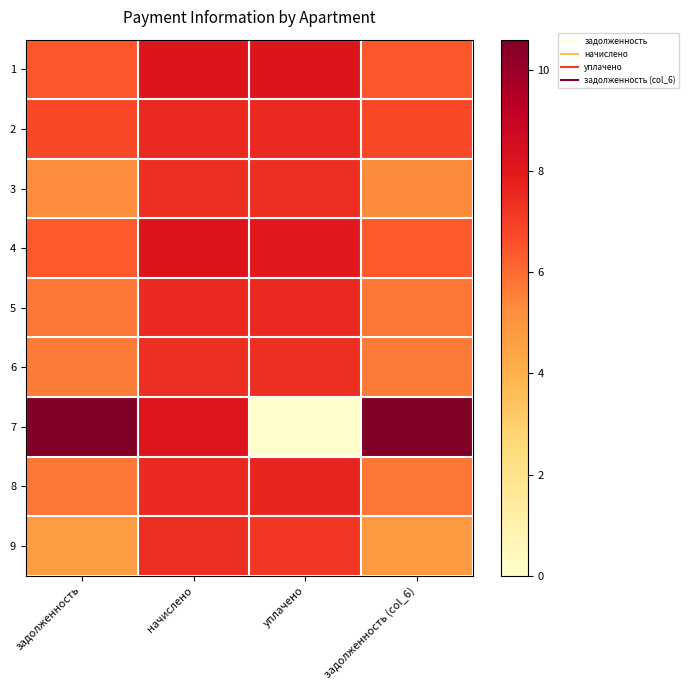

Reading left to right, what are all the values shown in this chart?

1: задолженность=6.4	начислено=8.2	уплачено=8.2	задолженность (col_6)=6.4
2: задолженность=6.8	начислено=7.5	уплачено=7.5	задолженность (col_6)=6.8
3: задолженность=5.3	начислено=7.4	уплачено=7.4	задолженность (col_6)=5.3
4: задолженность=6.4	начислено=8.2	уплачено=8.0	задолженность (col_6)=6.4
5: задолженность=5.8	начислено=7.5	уплачено=7.5	задолженность (col_6)=5.8
6: задолженность=5.6	начислено=7.4	уплачено=7.4	задолженность (col_6)=5.7
7: задолженность=10.6	начислено=8.2	уплачено=0.0	задолженность (col_6)=10.6
8: задолженность=5.8	начислено=7.6	уплачено=7.7	задолженность (col_6)=5.8
9: задолженность=4.7	начислено=7.4	уплачено=7.2	задолженность (col_6)=4.8